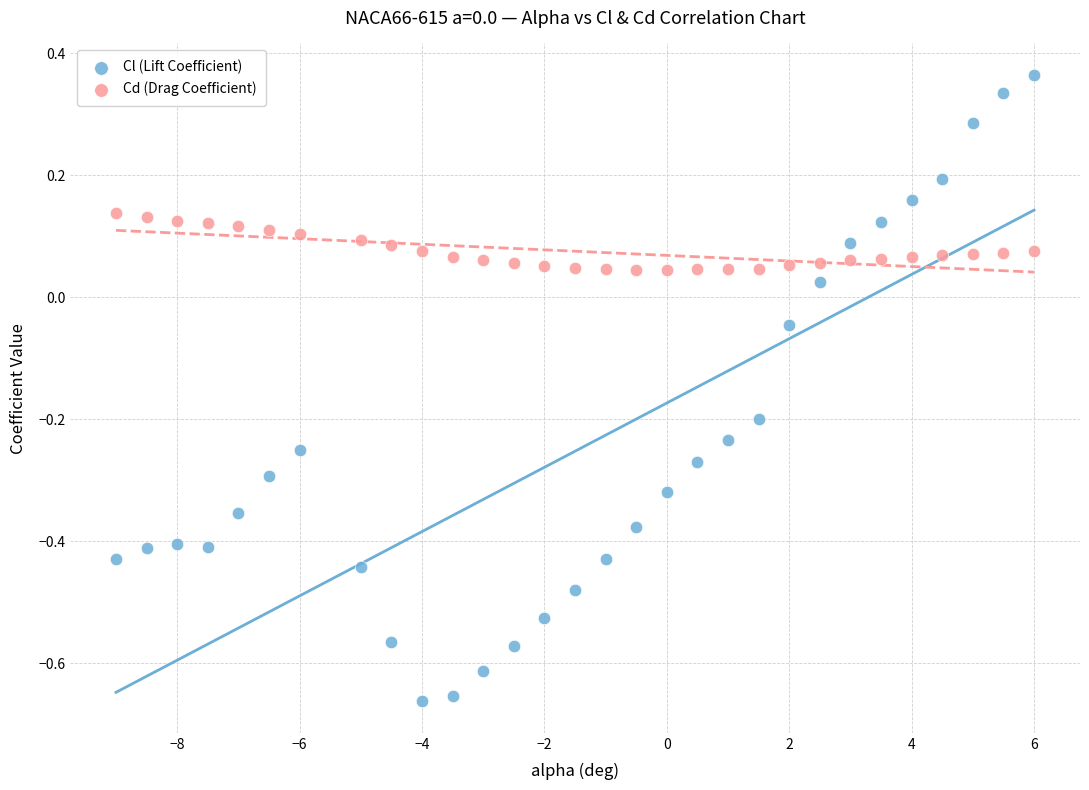

Which series has the largest Y range (max minus min)?

Cl (Lift Coefficient)